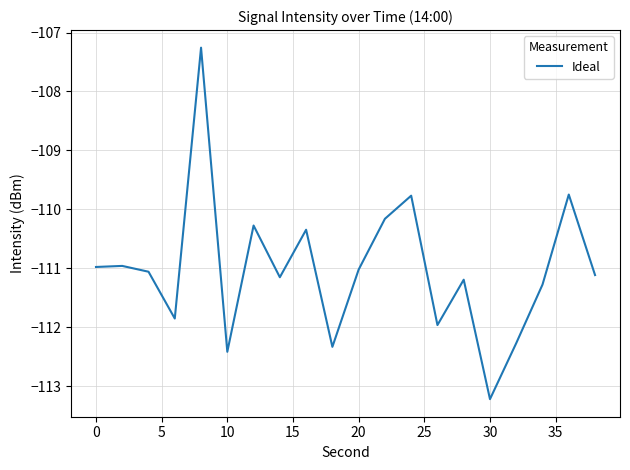

What is the minimum value shown in the chart?

-113.2